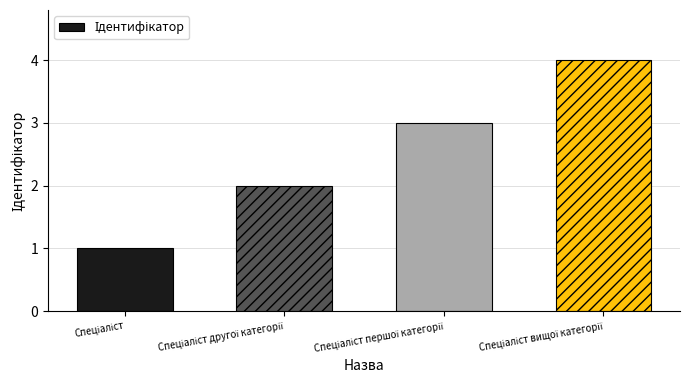

Count the number of categories in the chart.

4